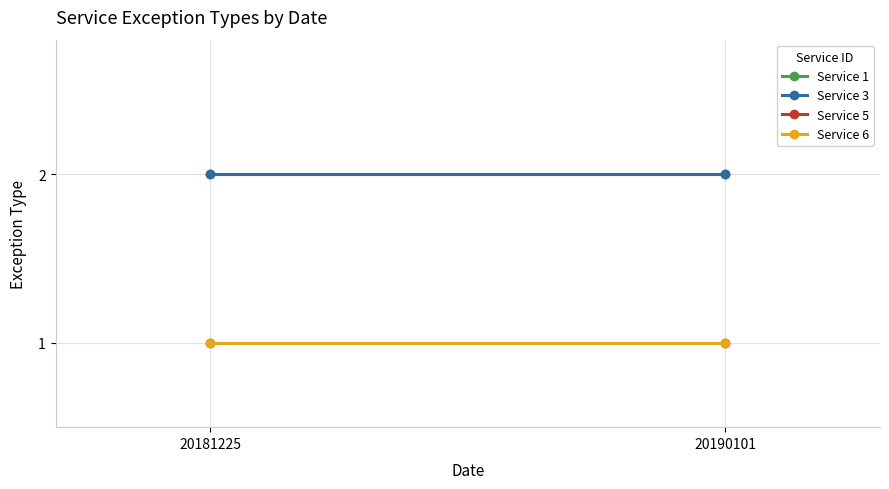

At which label does Service 1 reach its minimum?

20181225